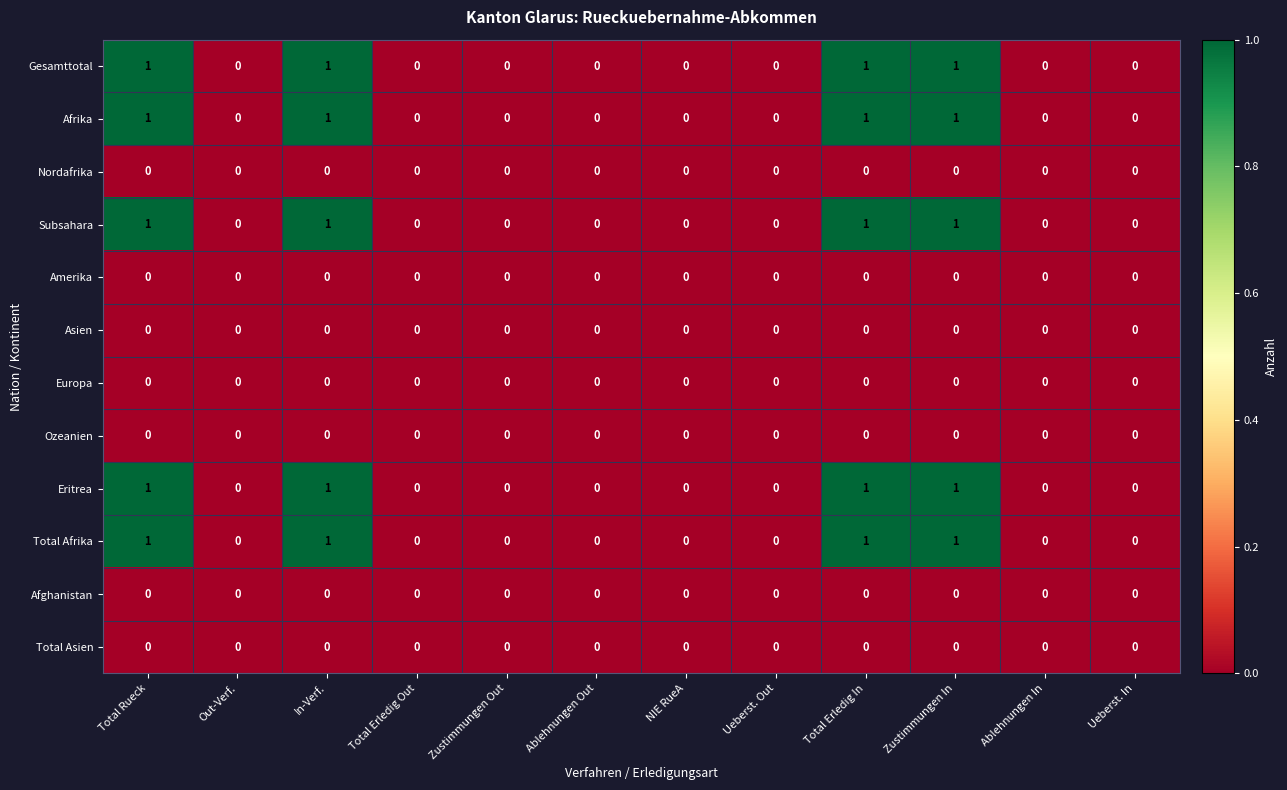

The Amerika series shows 0 at NIE RueA. True or false?

True